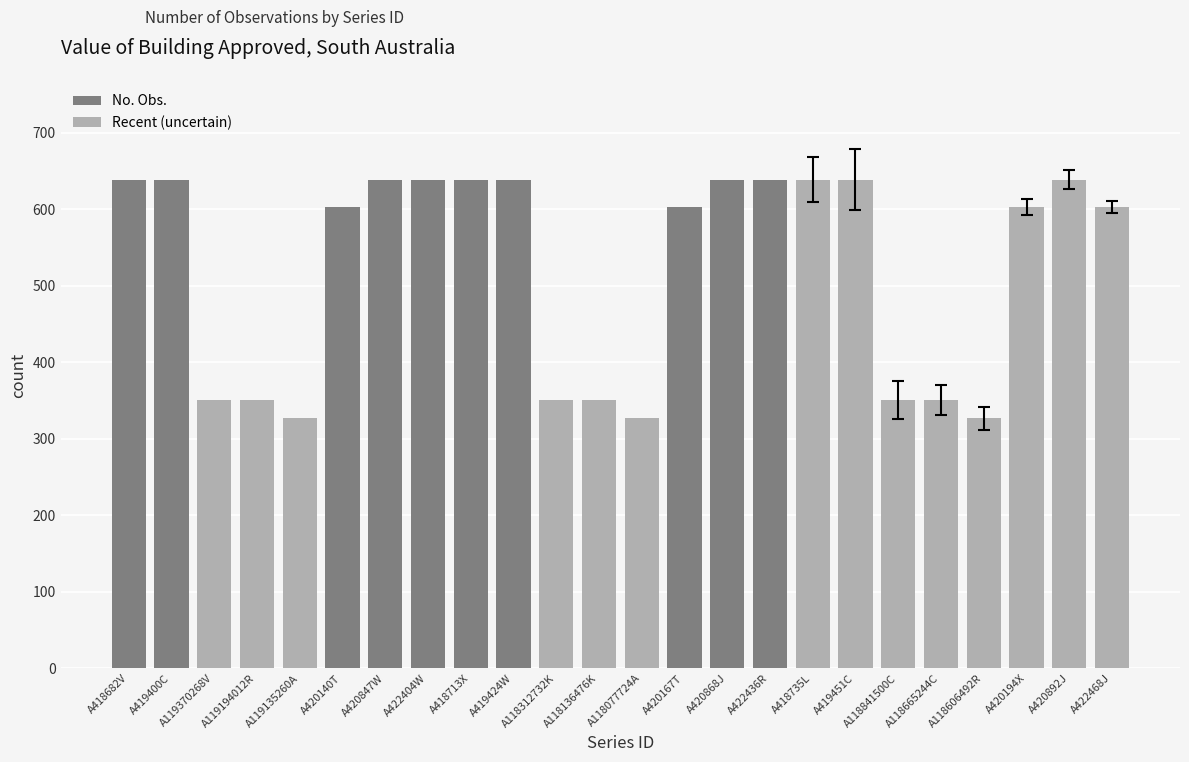

Does the chart contain any negative values?

No